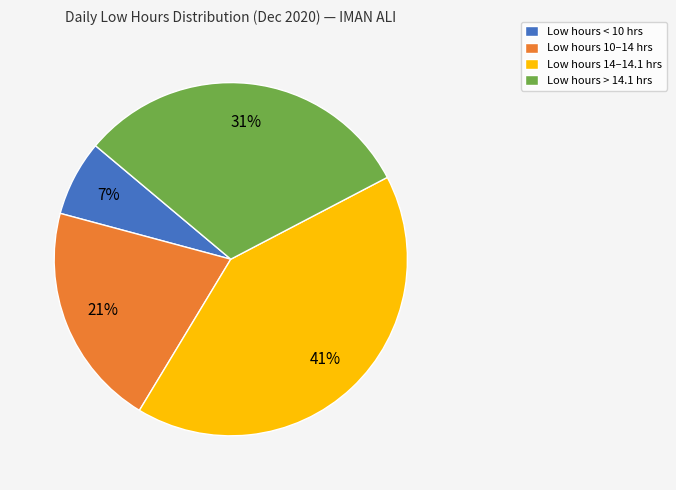

Which slice is the largest?

Low hours 14–14.1 hrs